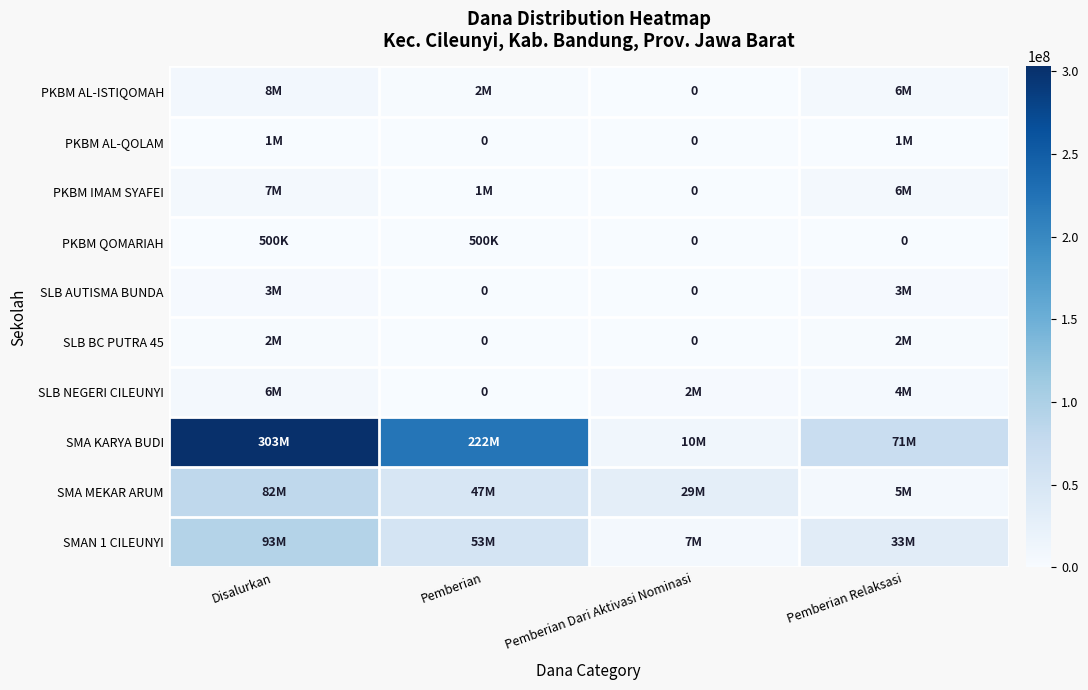

Between Pemberian and Pemberian Relaksasi, which is larger?

Pemberian Relaksasi